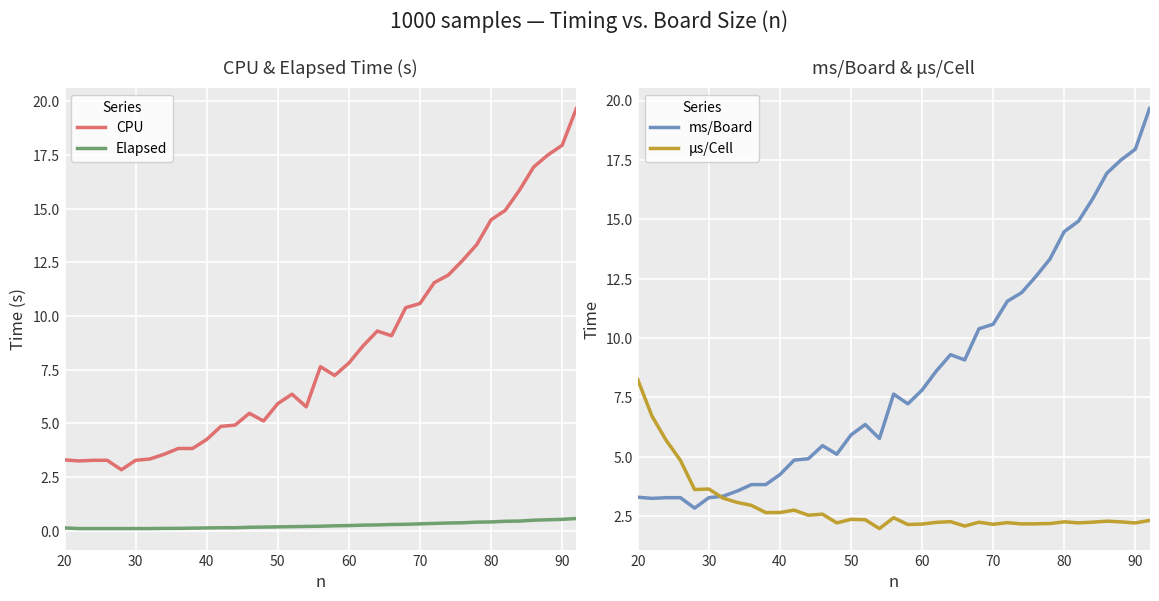

What is the highest value of the Elapsed series?

0.6